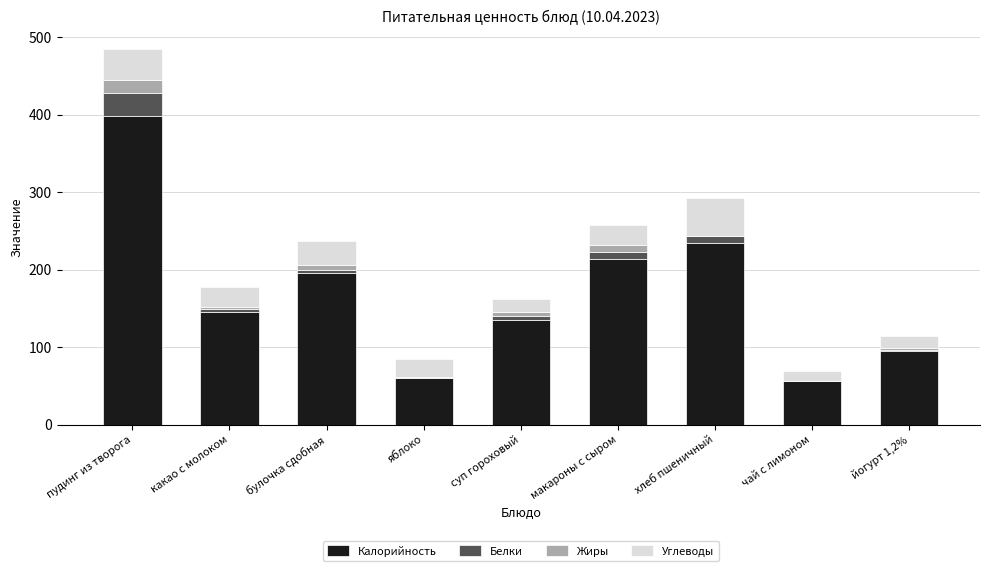

At which label does Калорийность reach its peak?

пудинг из творога